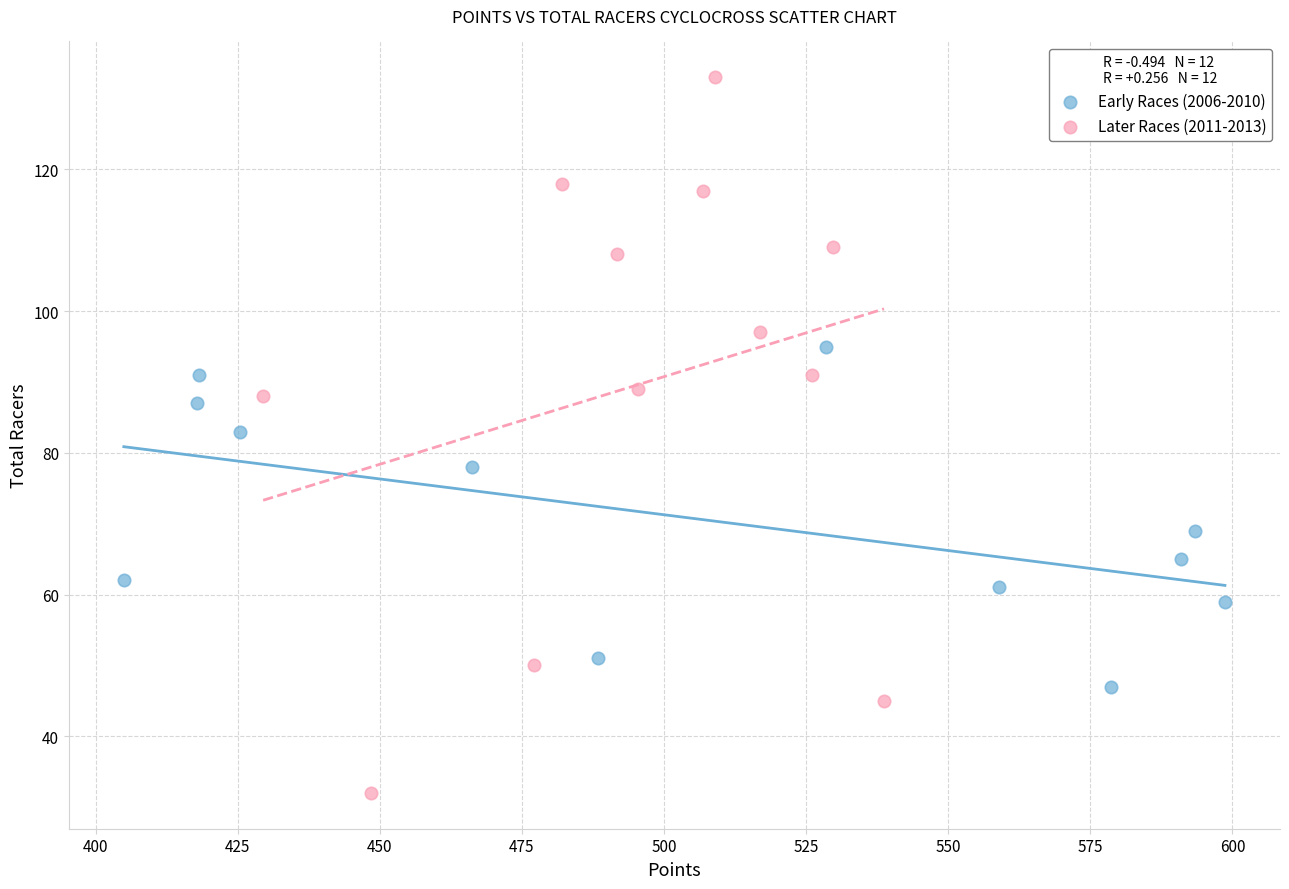

Which series contains the highest Y value?

Later Races (2011-2013)